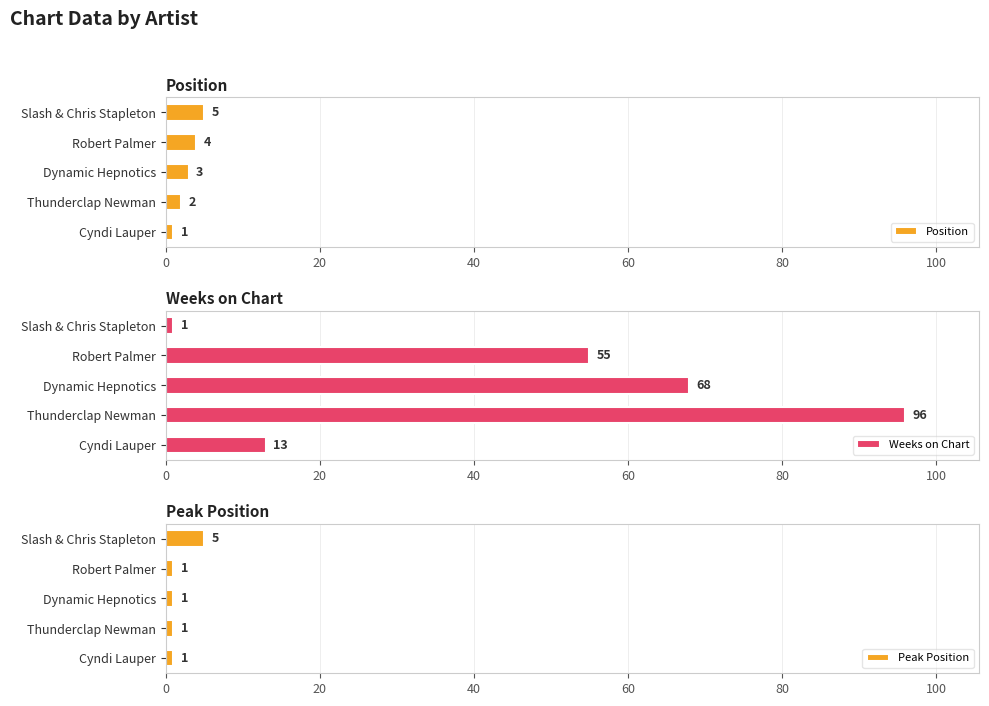

How many groups of bars are there?

5